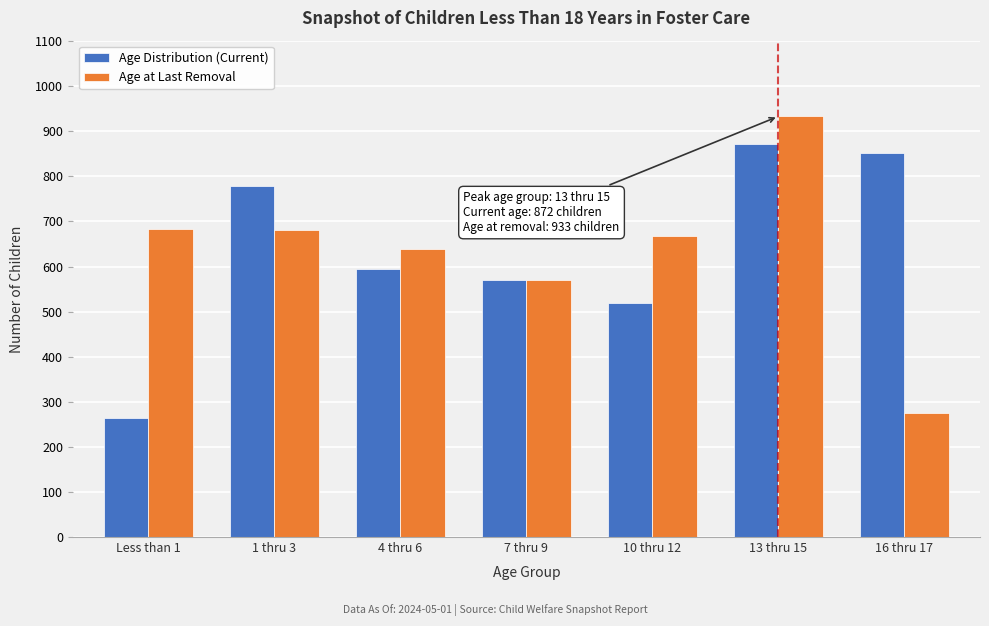

At how many categories does at least one series exceed 302?

7